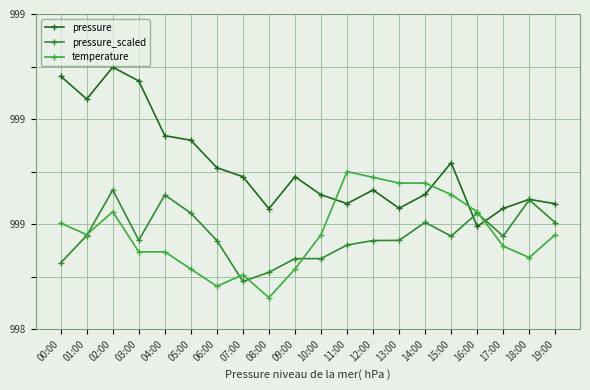

At which label does temperature reach its minimum?

08:00